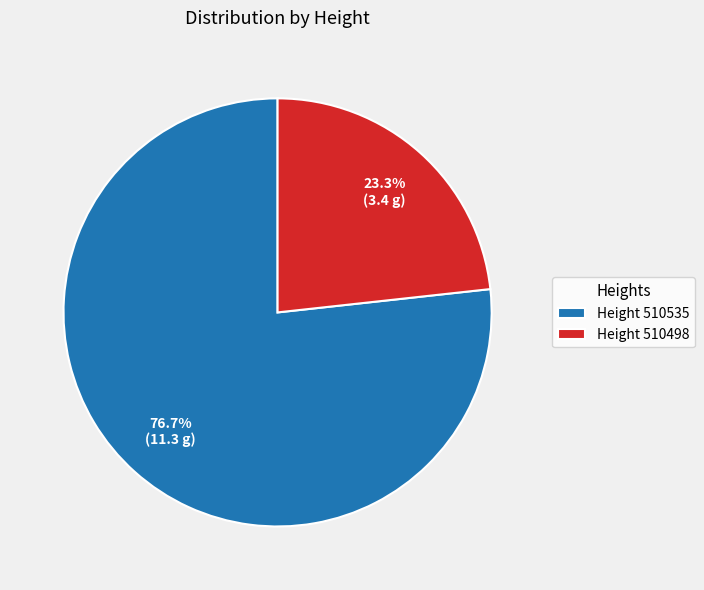

How many slices are in this pie chart?

2